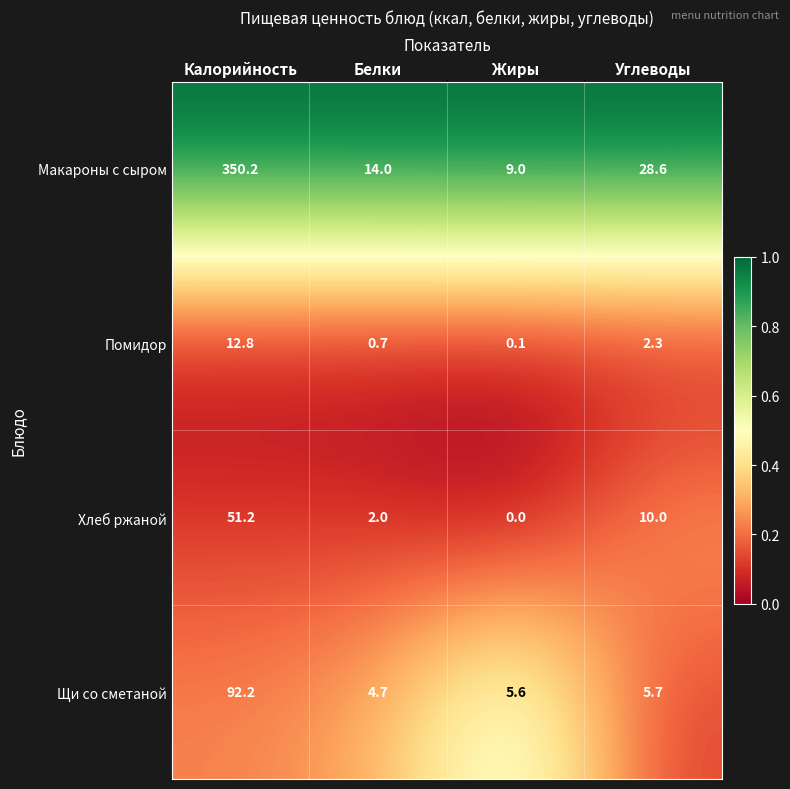

Reading left to right, transcribe all the data shown in this chart.

Макароны с сыром: Калорийность=350.2	Белки=14.0	Жиры=9.0	Углеводы=28.6
Помидор: Калорийность=12.8	Белки=0.7	Жиры=0.1	Углеводы=2.3
Хлеб ржаной: Калорийность=51.2	Белки=2.0	Жиры=0.0	Углеводы=10.0
Щи со сметаной: Калорийность=92.2	Белки=4.7	Жиры=5.6	Углеводы=5.7